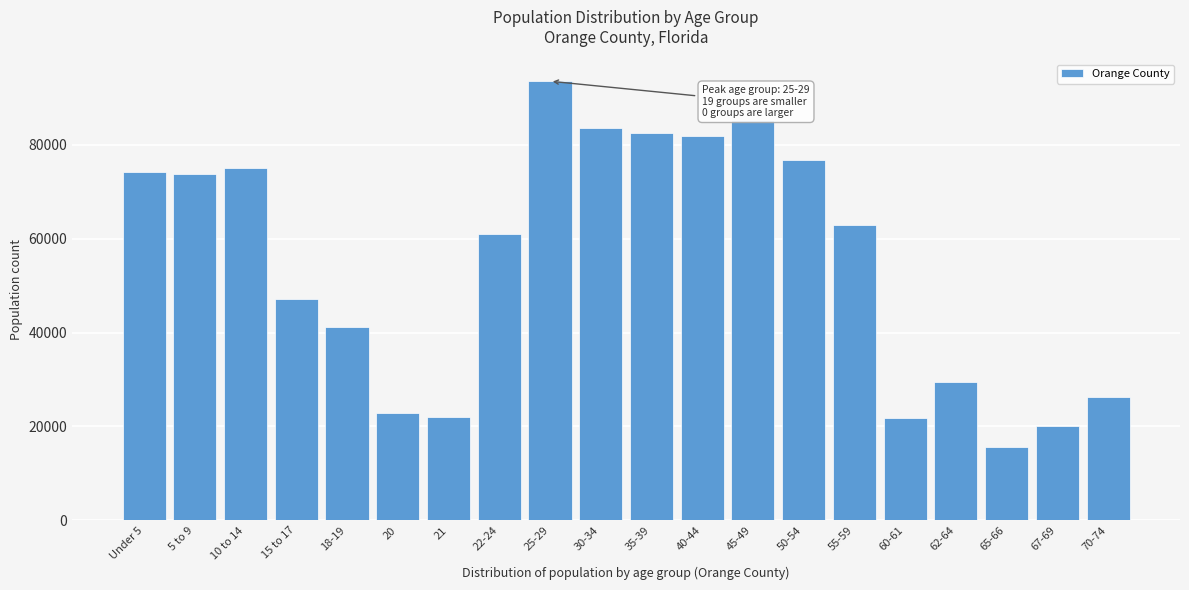

Read the value at 20, to the nearest 50.

22950